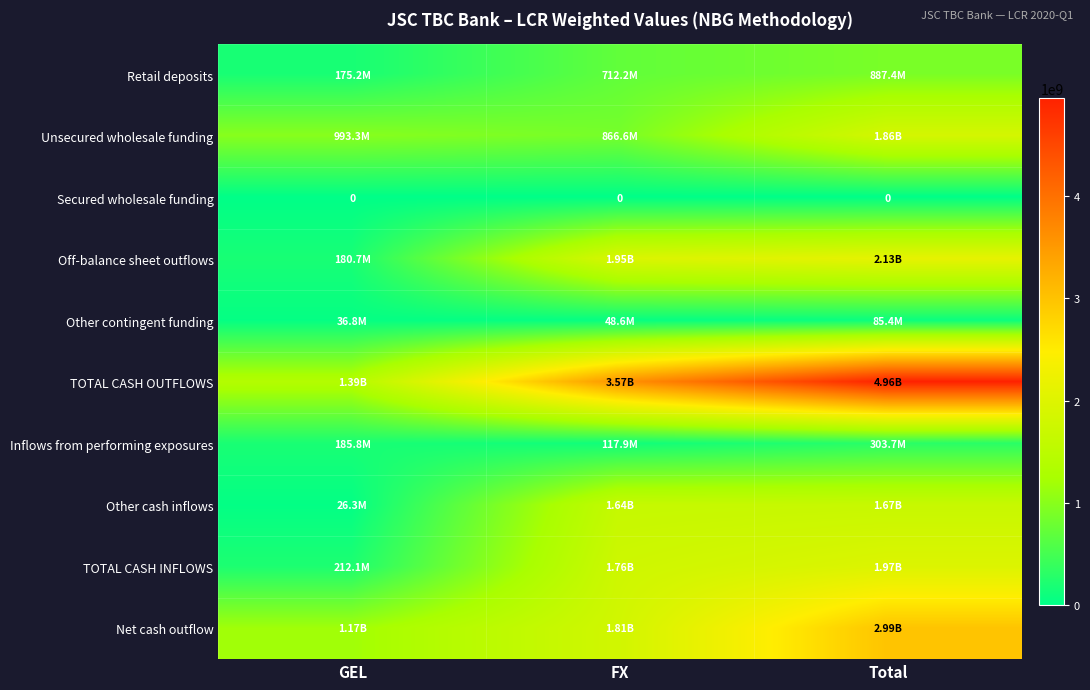

Which series has the largest range (max minus min)?

TOTAL CASH OUTFLOWS